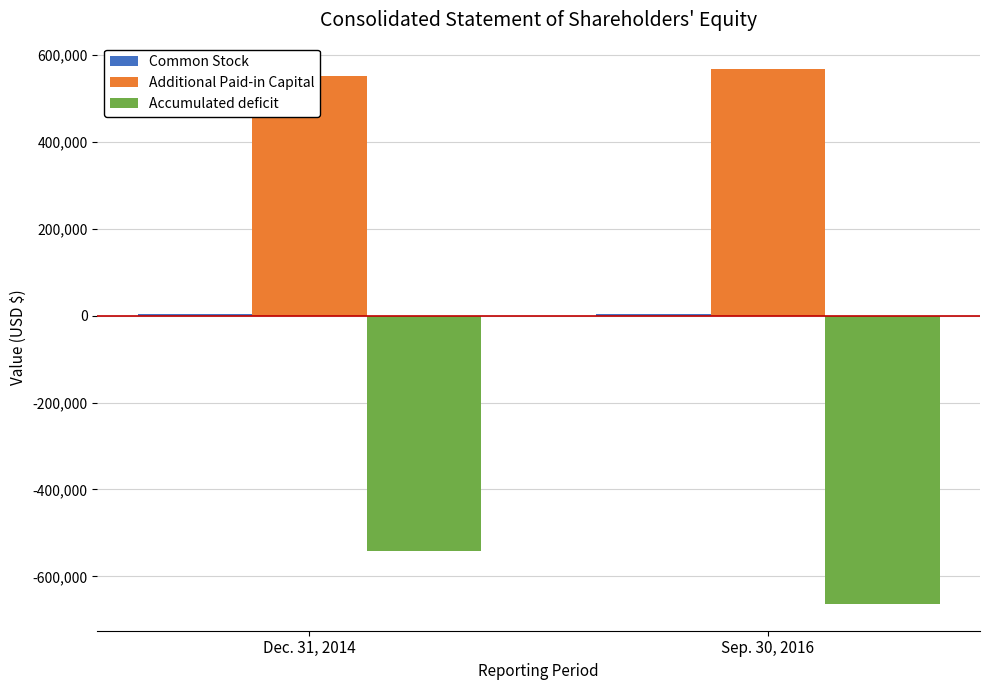

What is the value of the Additional Paid-in Capital bar at the 1st from the left?

551244